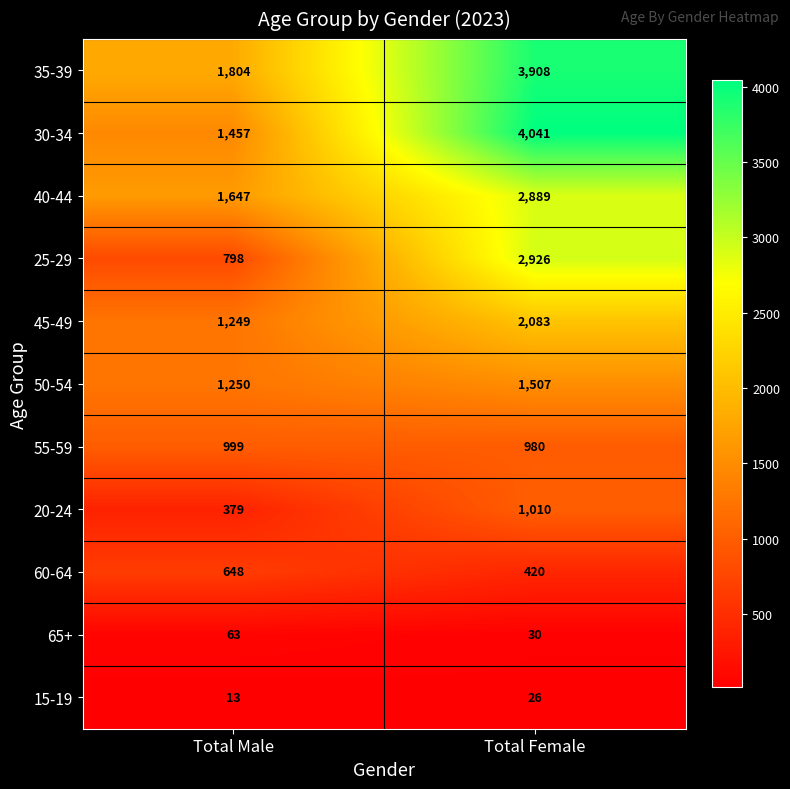

Between Total Male and Total Female, which series saw the biggest shift?

30-34